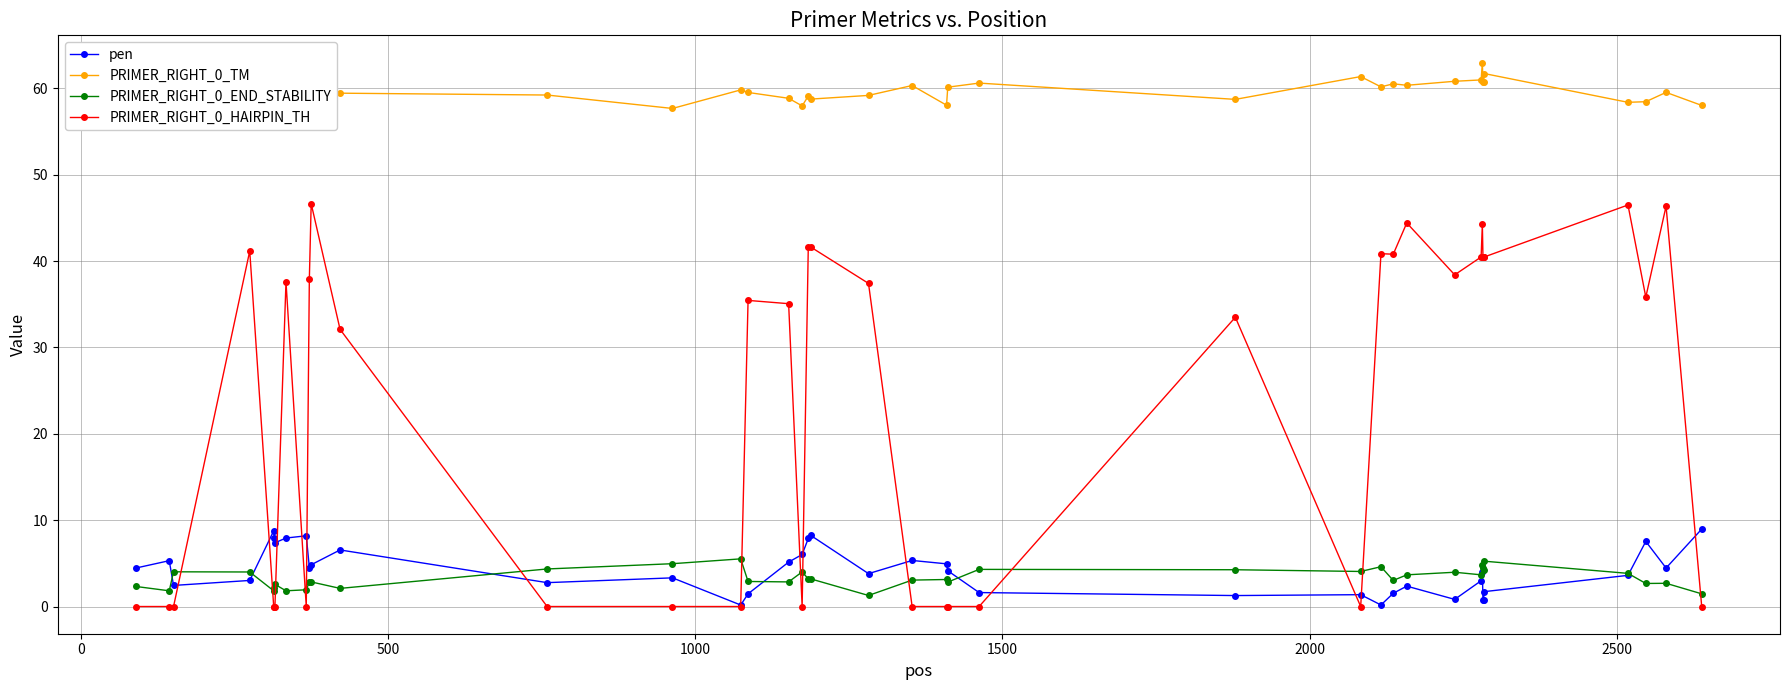

After their last crossing, which series has the higher values: PRIMER_RIGHT_0_HAIRPIN_TH or PRIMER_RIGHT_0_END_STABILITY?

PRIMER_RIGHT_0_END_STABILITY